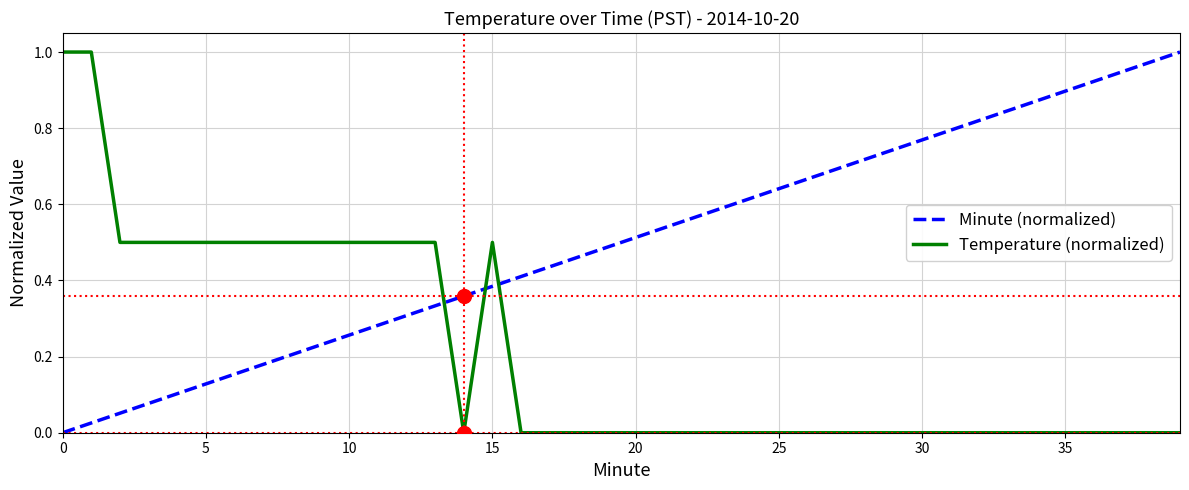

Which series has the largest total across all categories?

Minute (normalized)